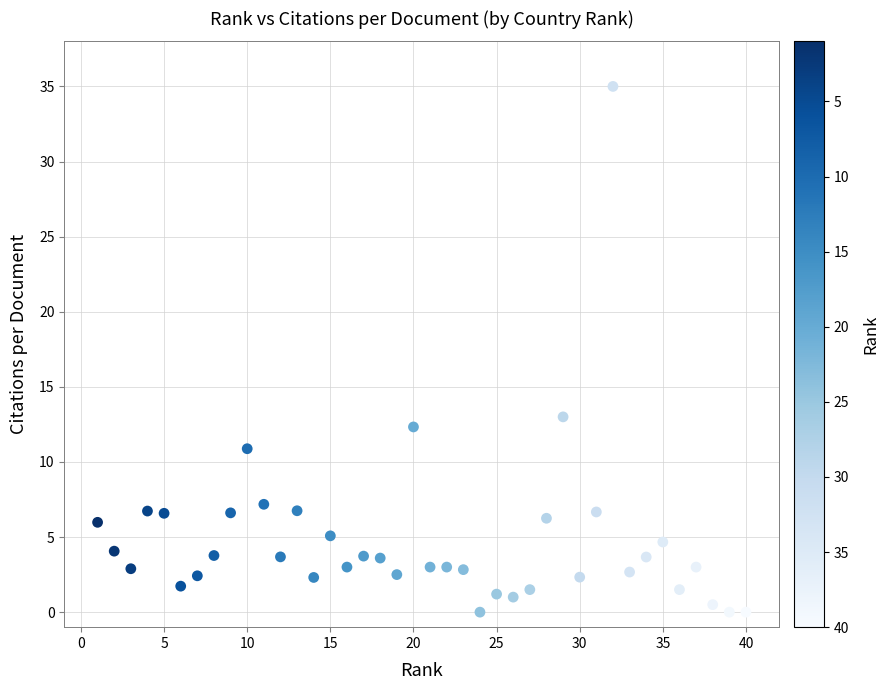

What Y value in the scatter plot is closest to 17?

13.0